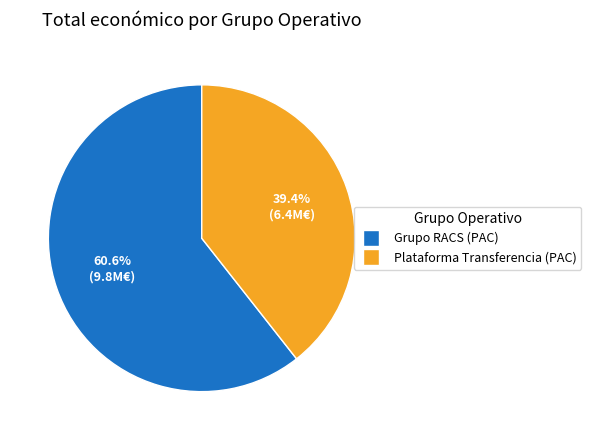

Is there any slice that represents more than half of the pie?

Yes